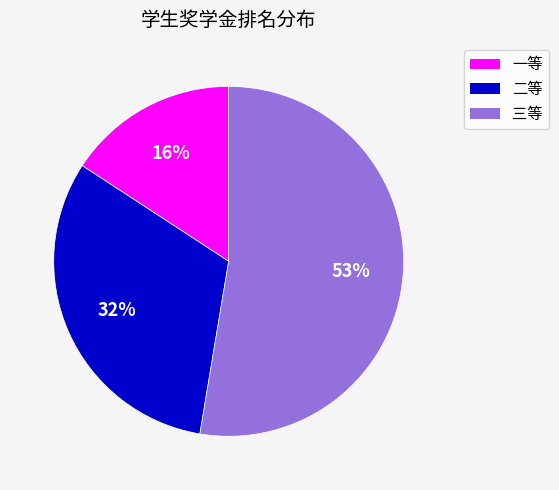

Between 二等 and 一等, which is larger?

二等